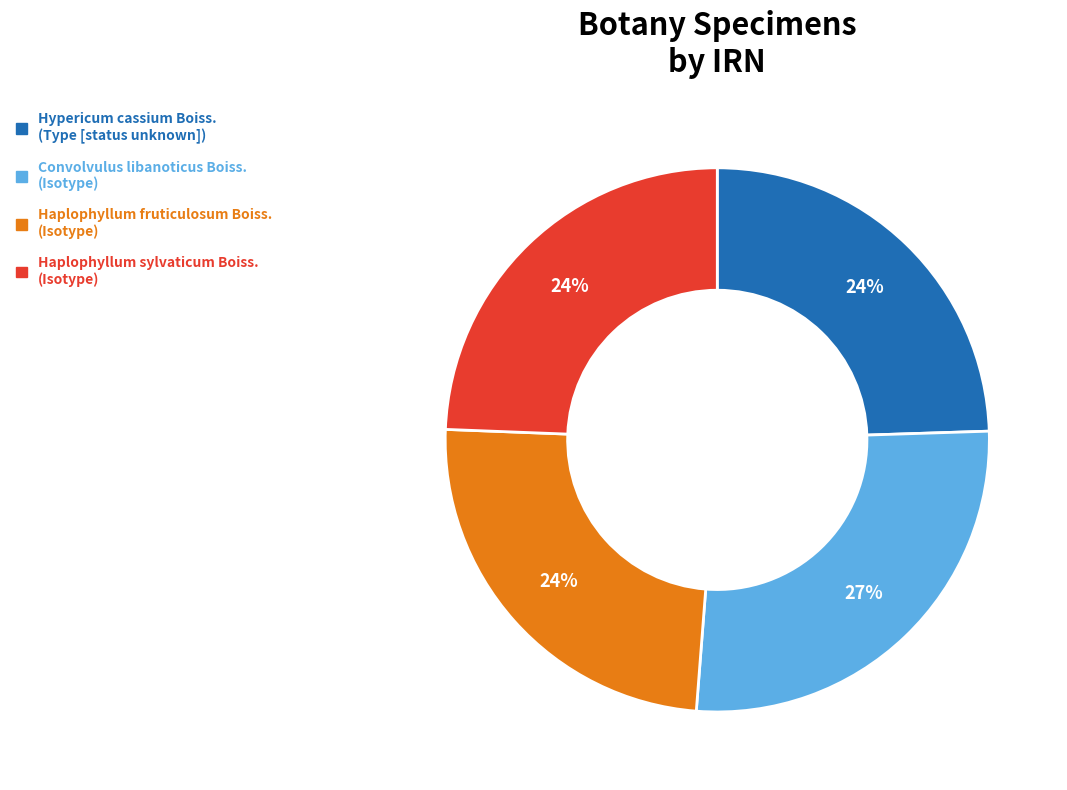

Is it true that Haplophyllum fruticulosum Boiss. is 24% of the pie?

True